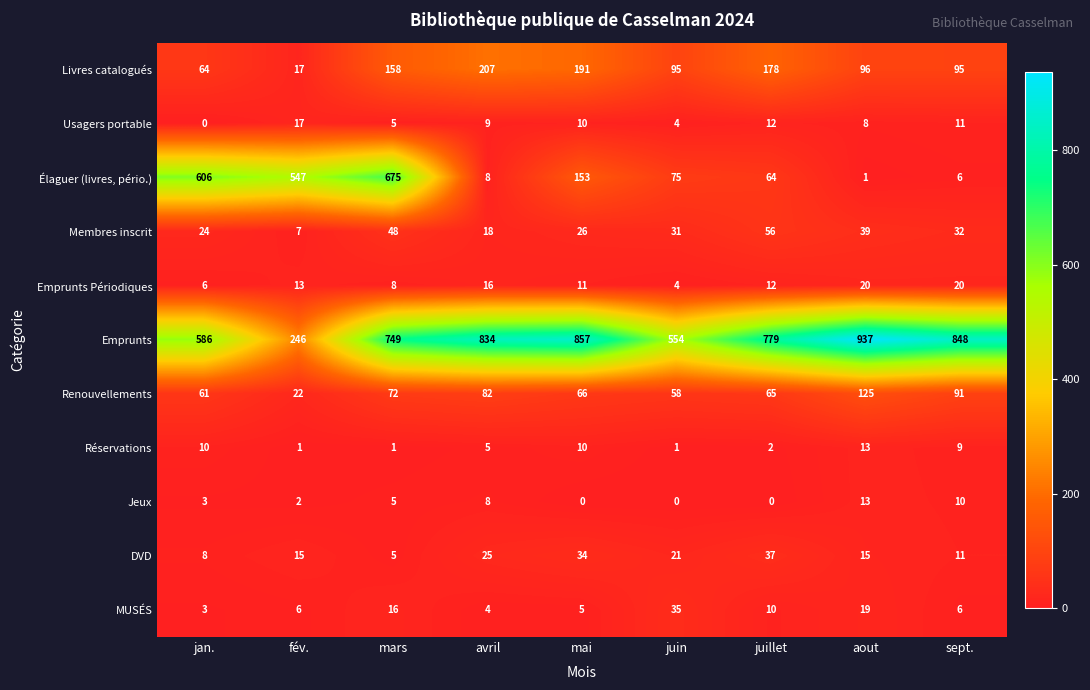

Which label corresponds to the largest value in the chart?

aout